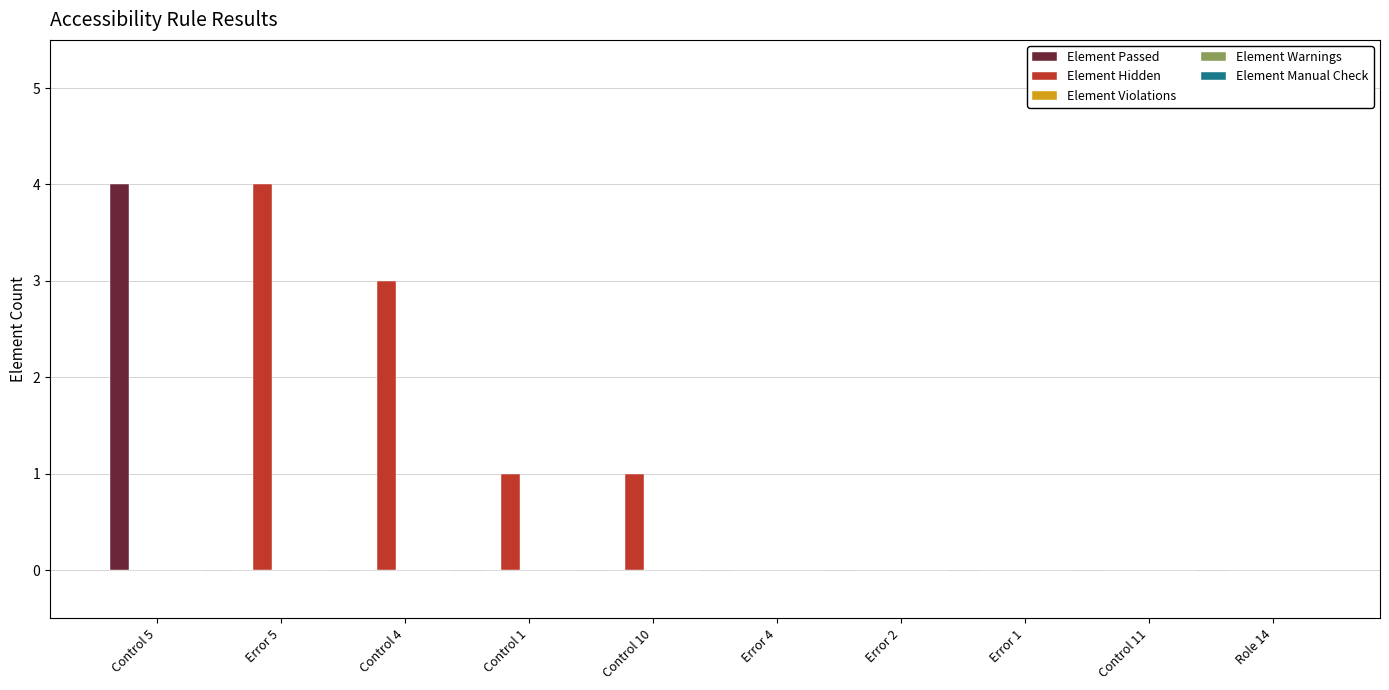

What is the highest value of the Element Passed series?

4